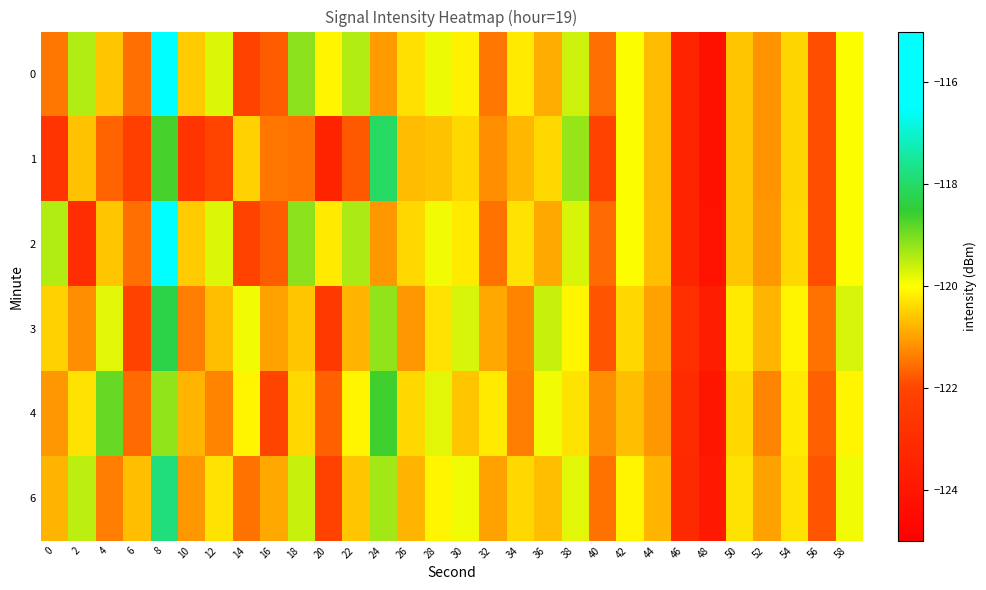

At which category is the sum across all series the highest?

8